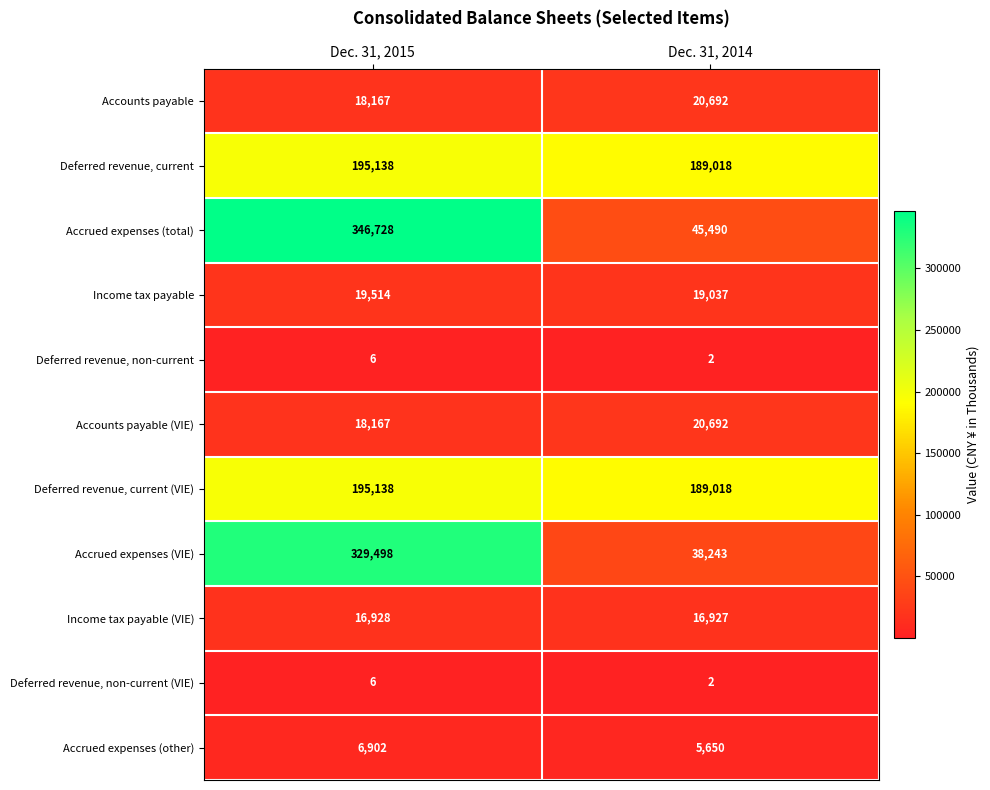

True or false: Deferred revenue, current has a value of 128648 at Dec. 31, 2015.

False